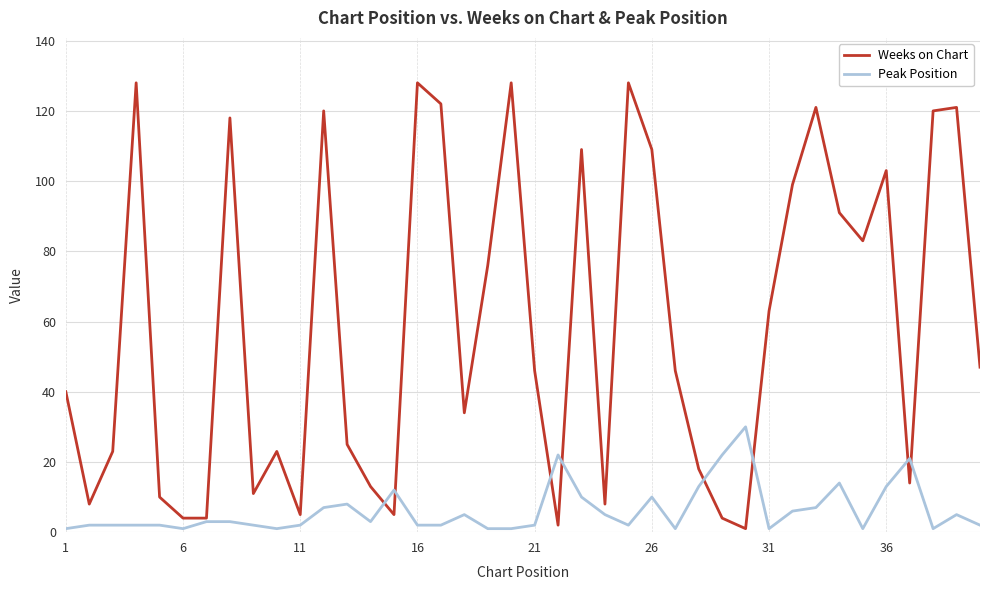

What are all the series names shown in the legend?

Weeks on Chart, Peak Position